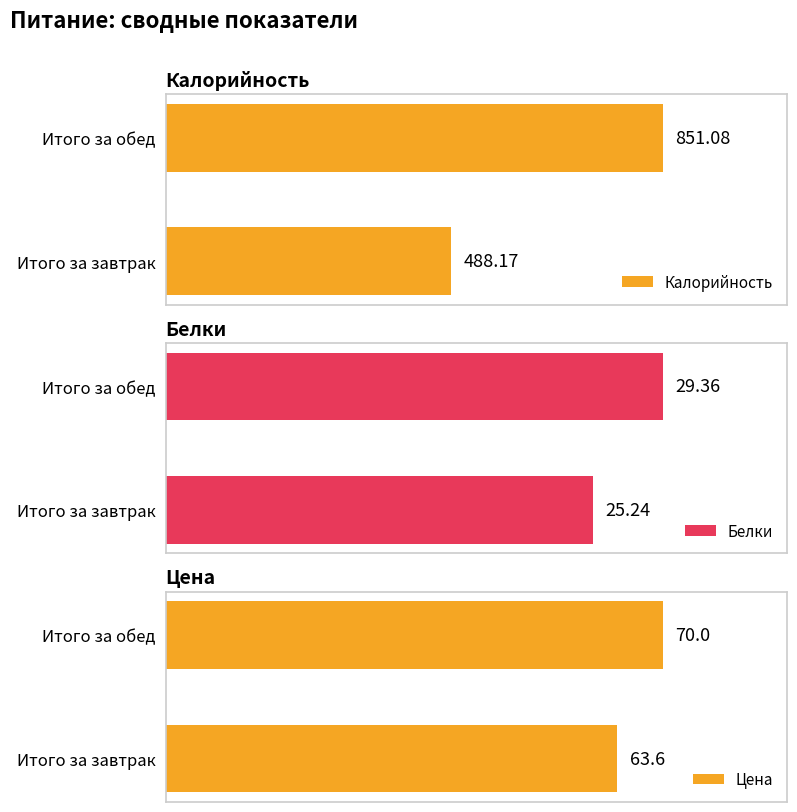

Which series has the widest spread of values?

Калорийность